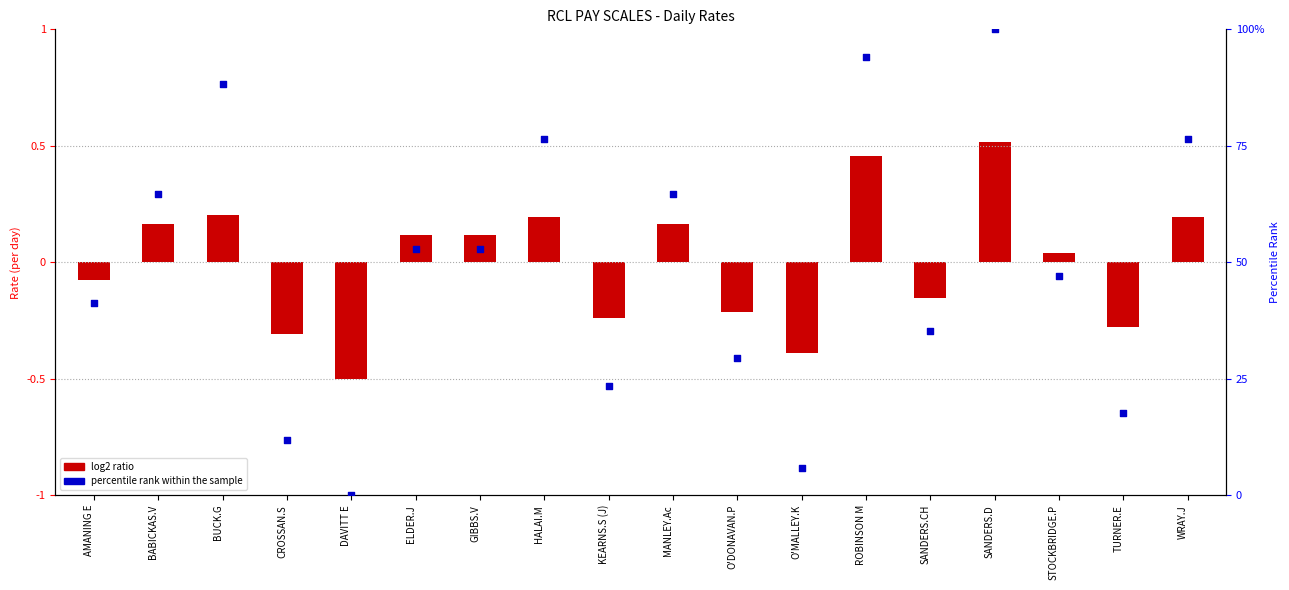

Which has a higher value, GIBBS.V or BABICKAS.V?

BABICKAS.V